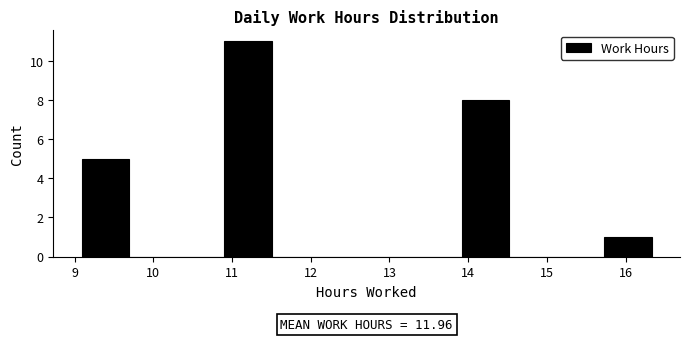

Over which range of the x-axis is the bar tallest?

10.9 to 11.5